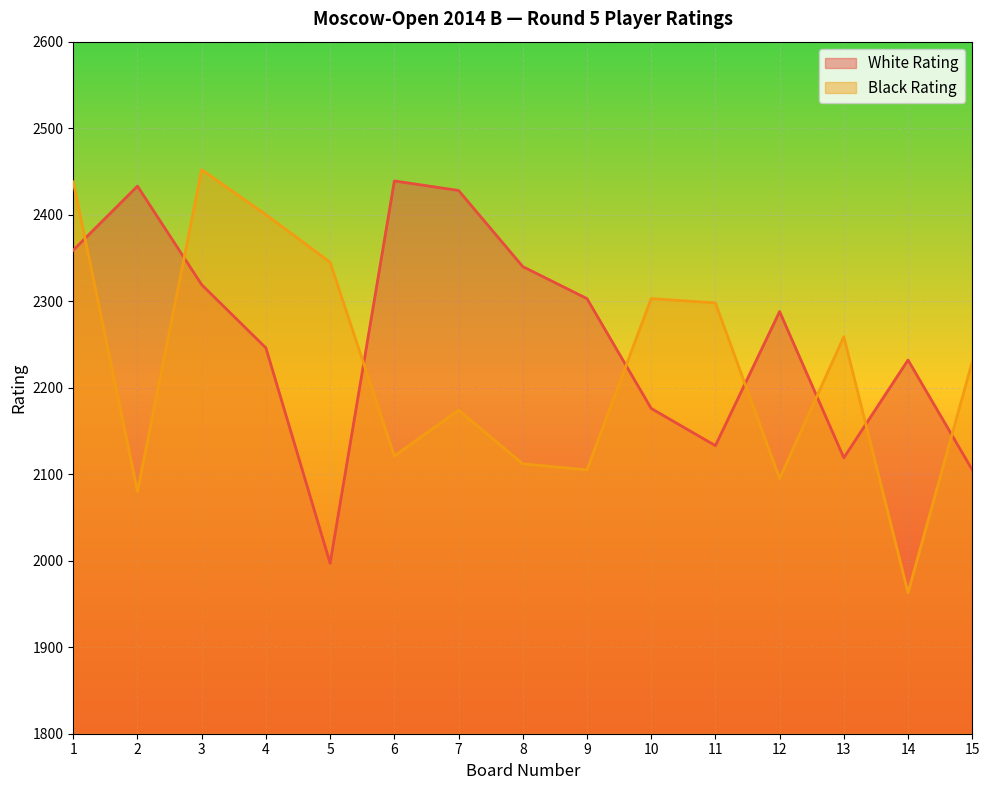

Rank the categories by Black Rating value from highest to lowest.

3, 1, 4, 5, 10, 11, 13, 15, 7, 6, 8, 9, 12, 2, 14